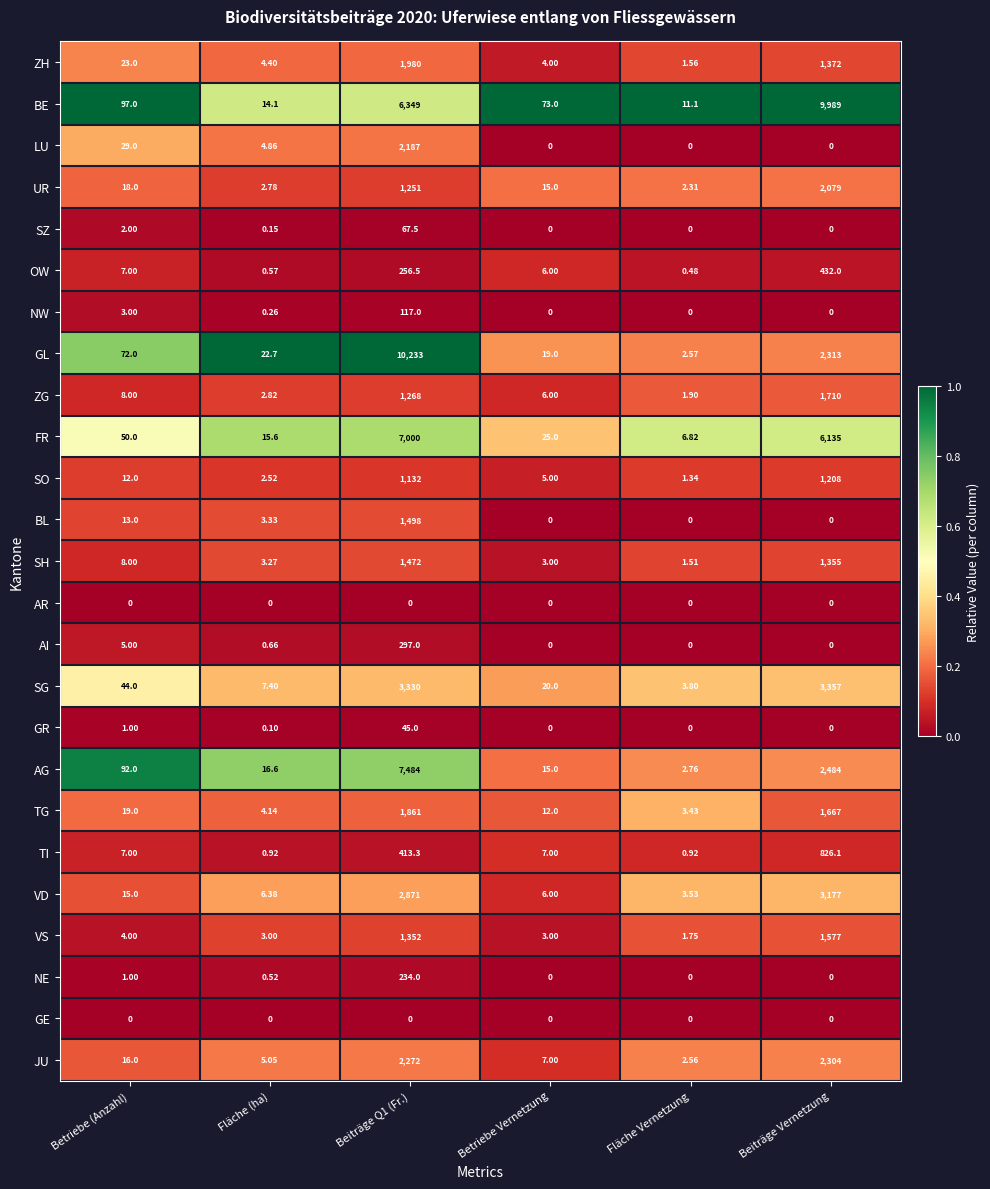

At how many categories does at least one series exceed 0?

6